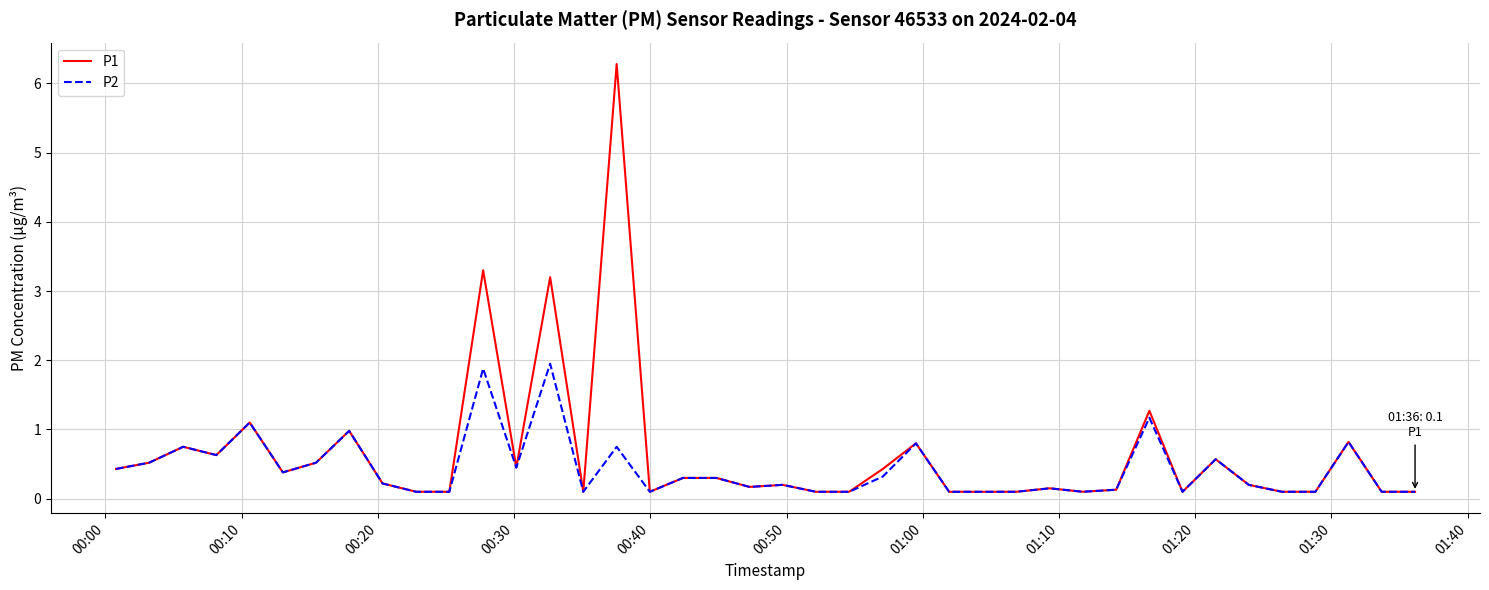

What are all the series names shown in the legend?

P1, P2